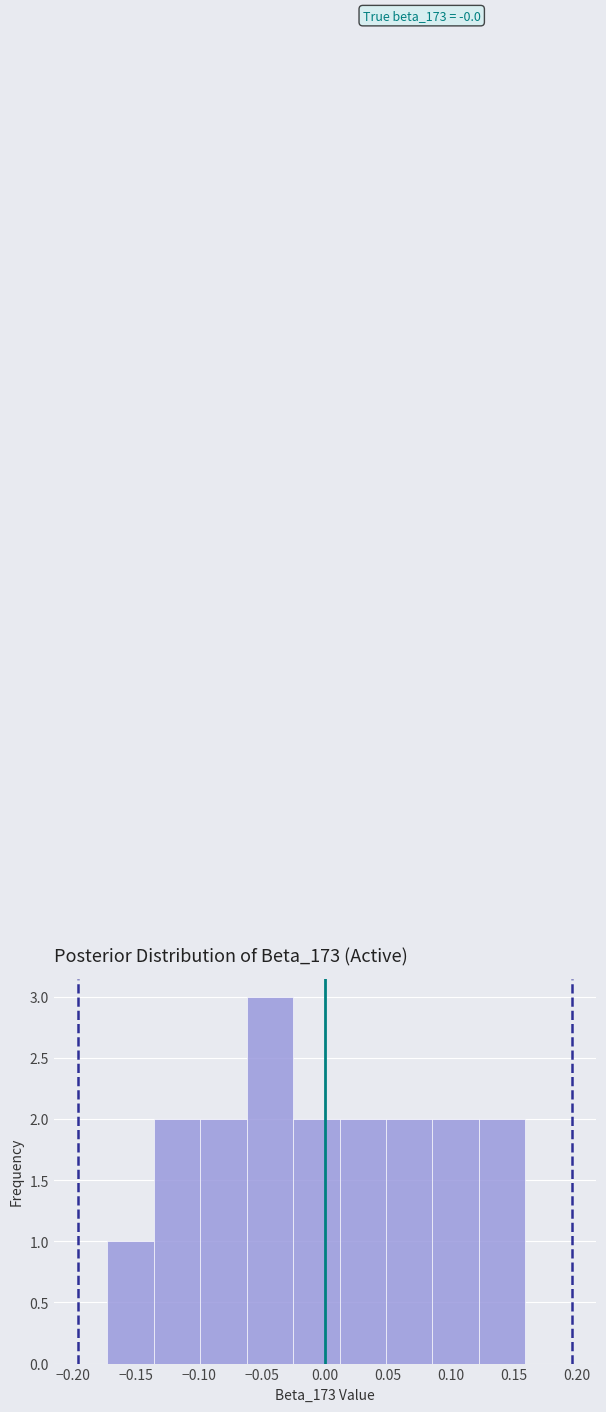

Over which range of the x-axis is the bar tallest?

-0.060 to -0.025